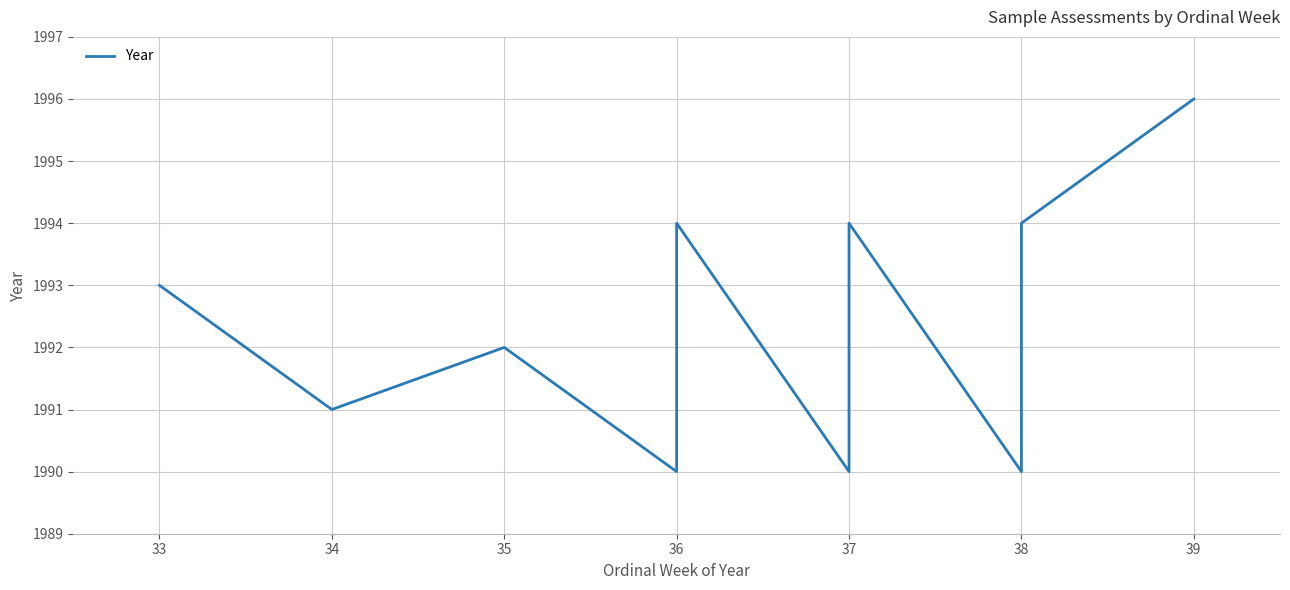

Reading left to right, list all the values displayed in this chart.

1993	1991	1992	1990	1994	1990	1994	1990	1994	1996